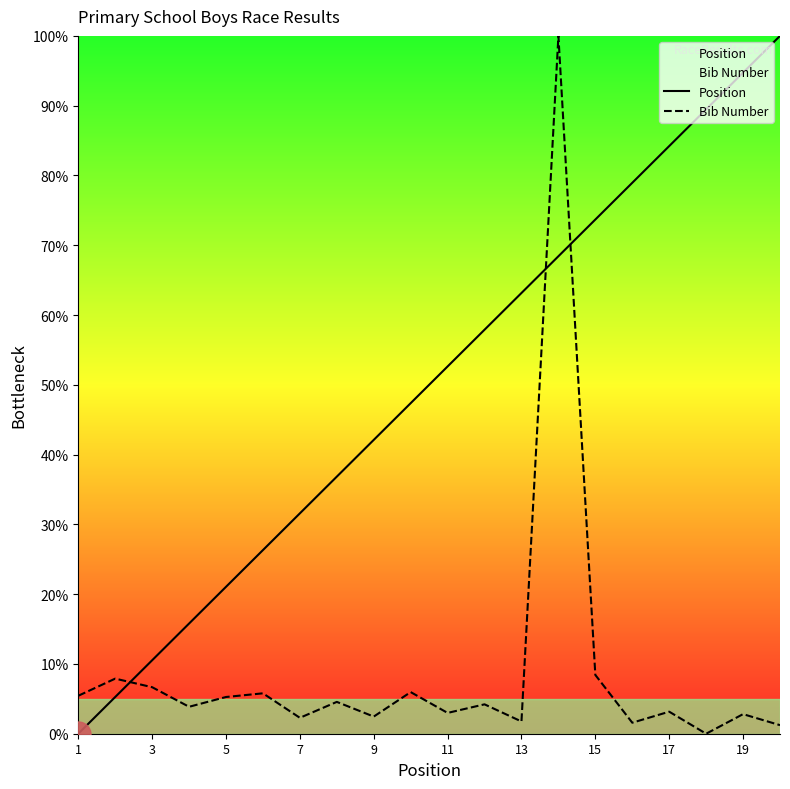

Is it true that Position equals 94.7 at 19?

True